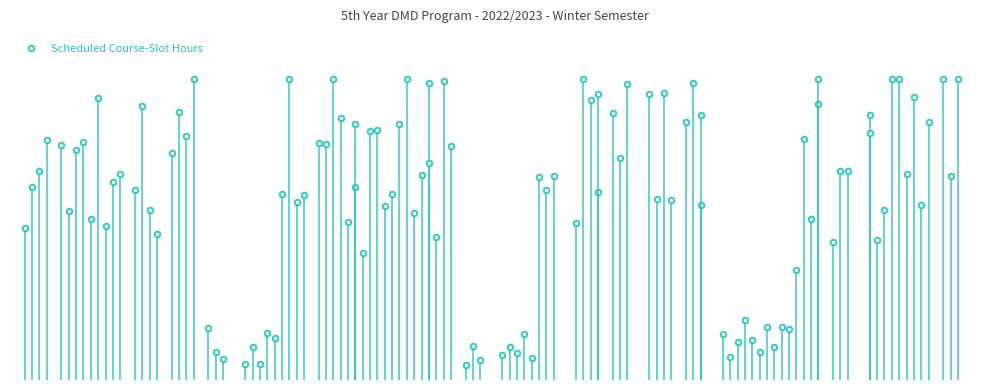

Is it true that the value at 0 is 169?

False